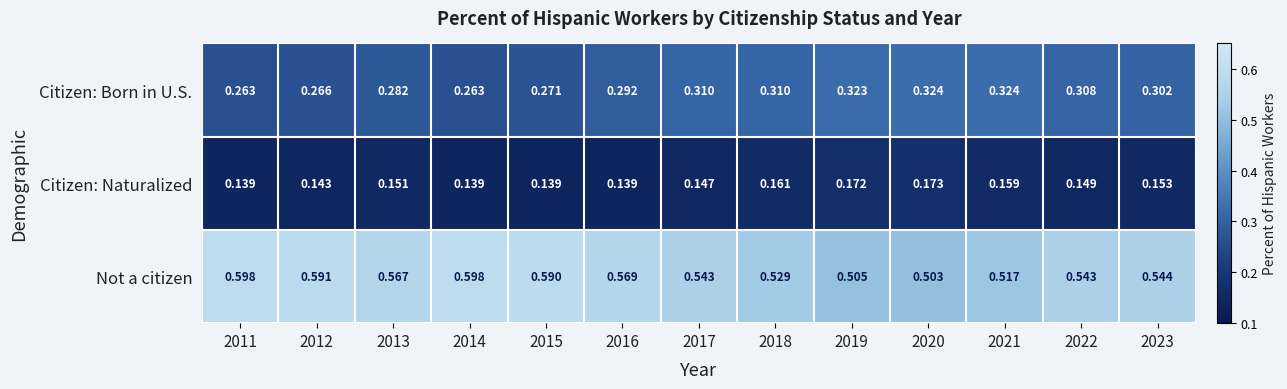

Which series changed the most between 2013 and 2015?

Not a citizen